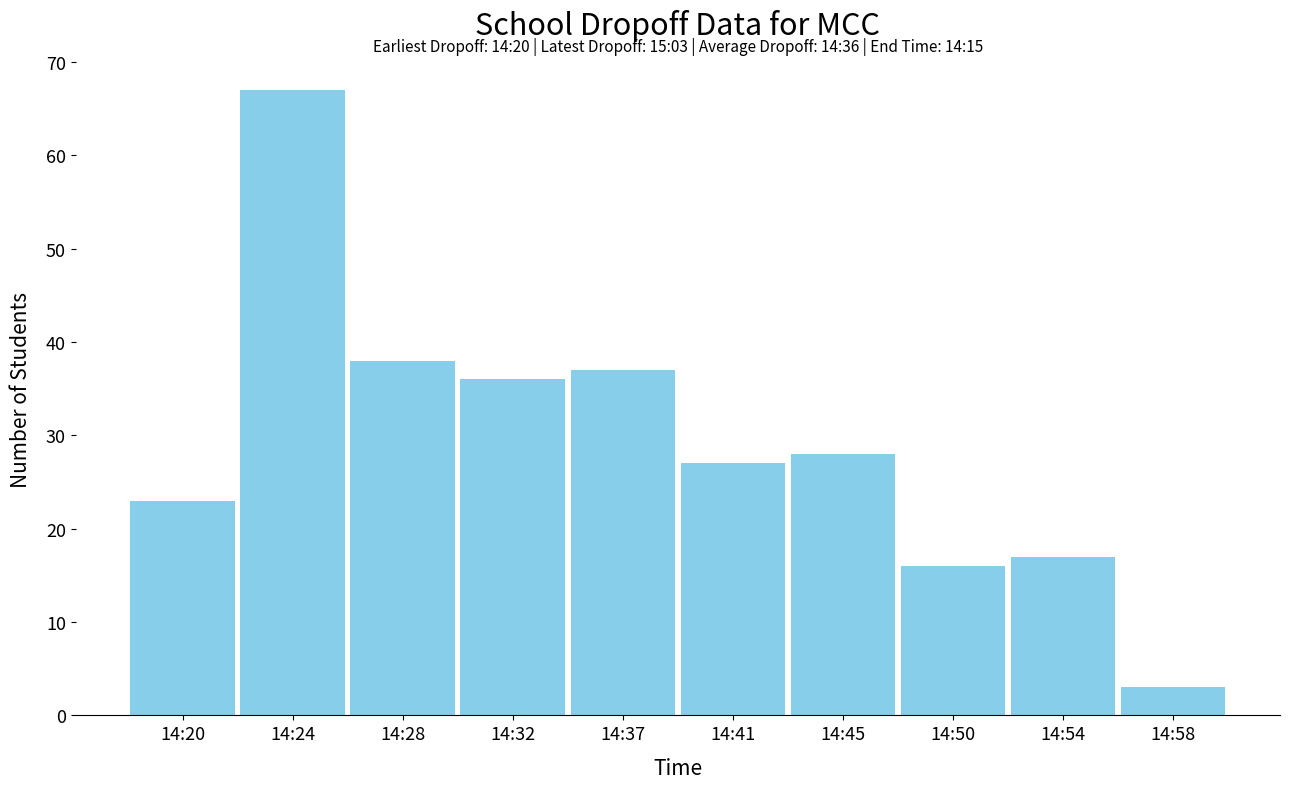

Reading left to right, extract all data points from this chart.

23	67	38	36	37	27	28	16	17	3